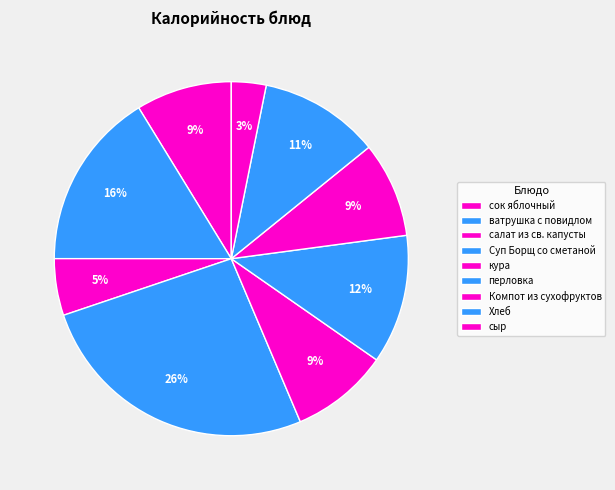

Is Хлеб the majority of the pie?

No